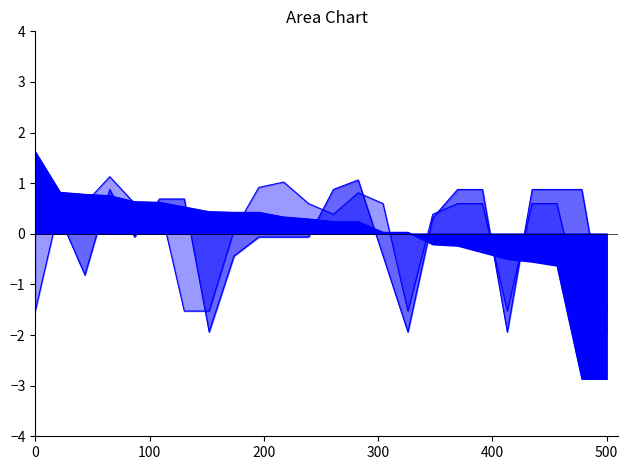

True or false: omtrek has more than 0 interior local peaks.

False